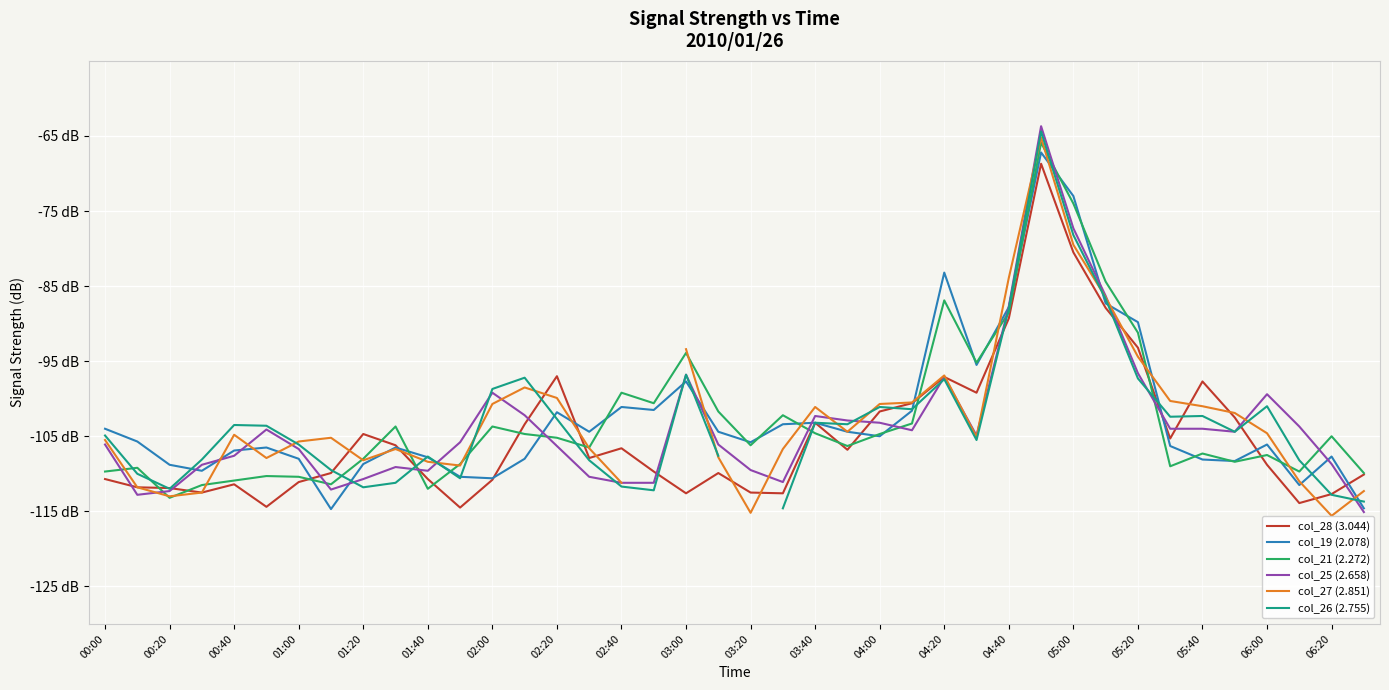

Which series has the largest total across all categories?

col_19 (2.078)